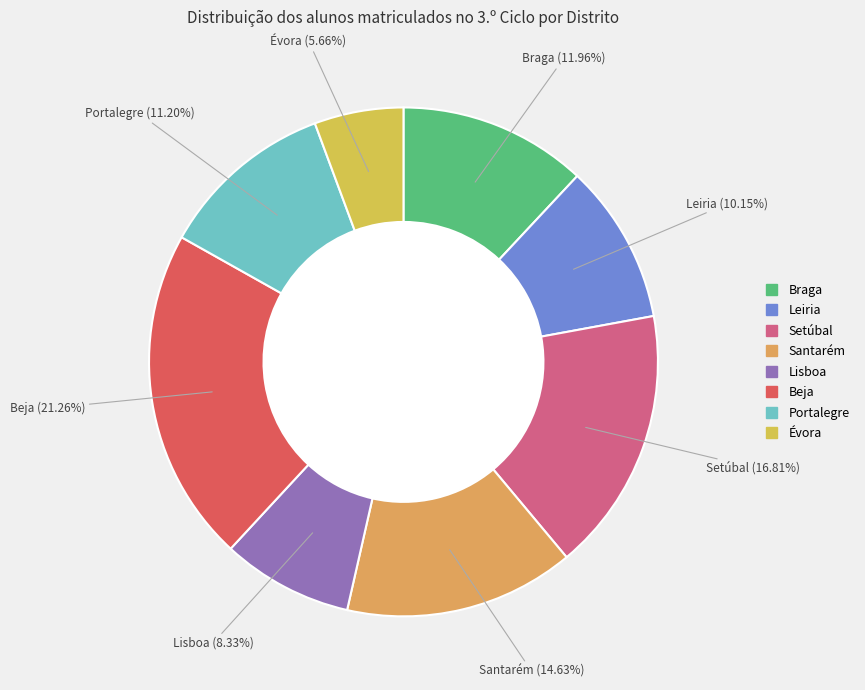

Does any single category account for the majority?

No